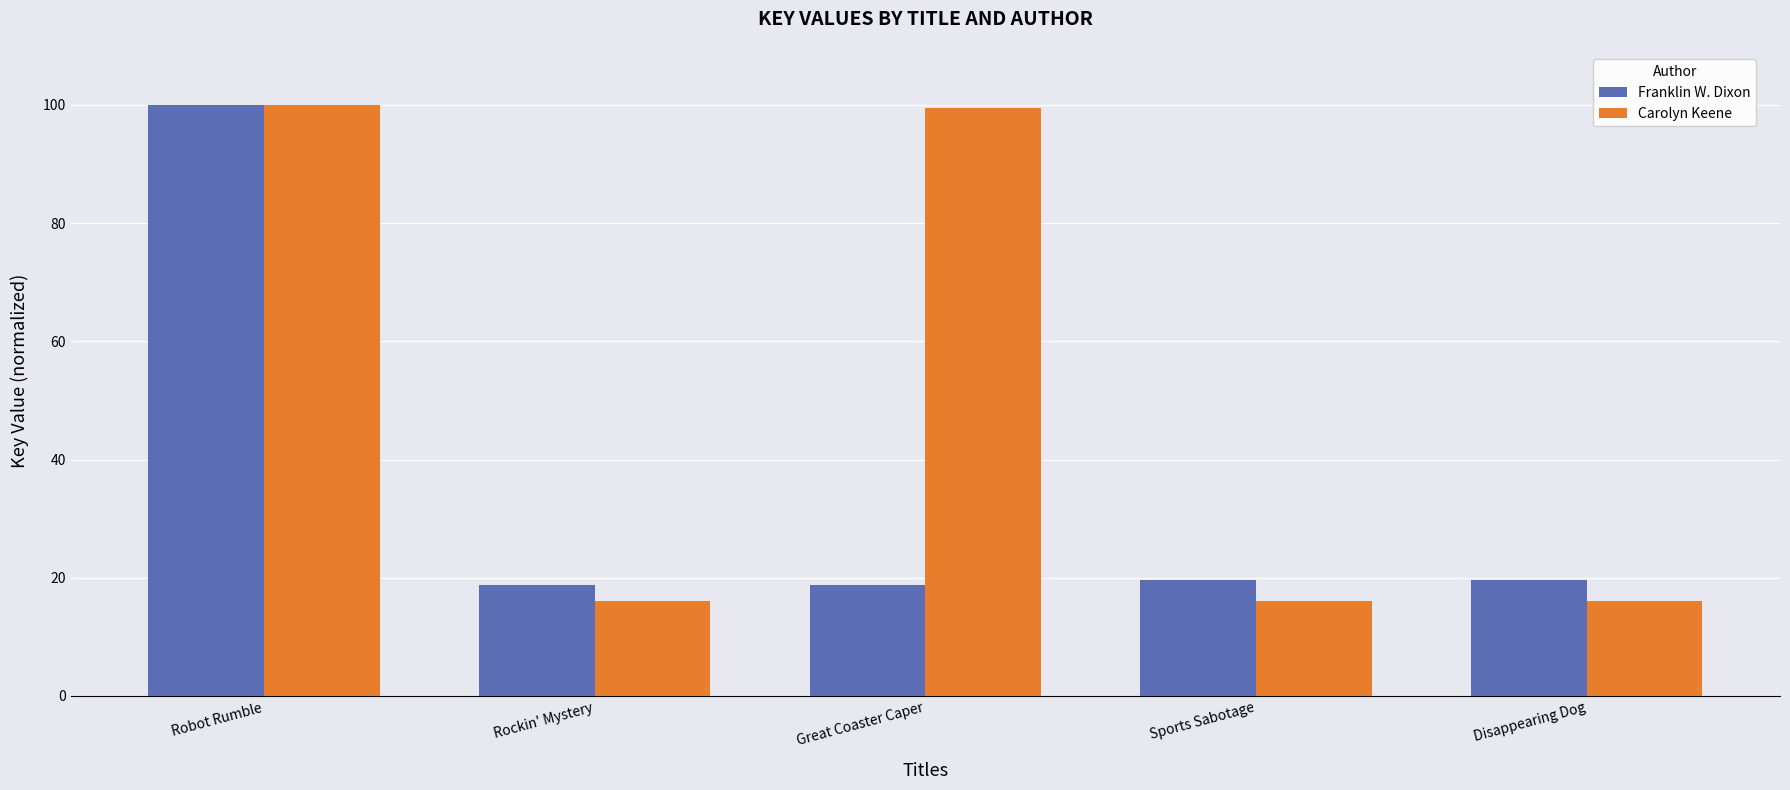

Rank the series at Disappearing Dog from highest to lowest value.

Franklin W. Dixon, Carolyn Keene